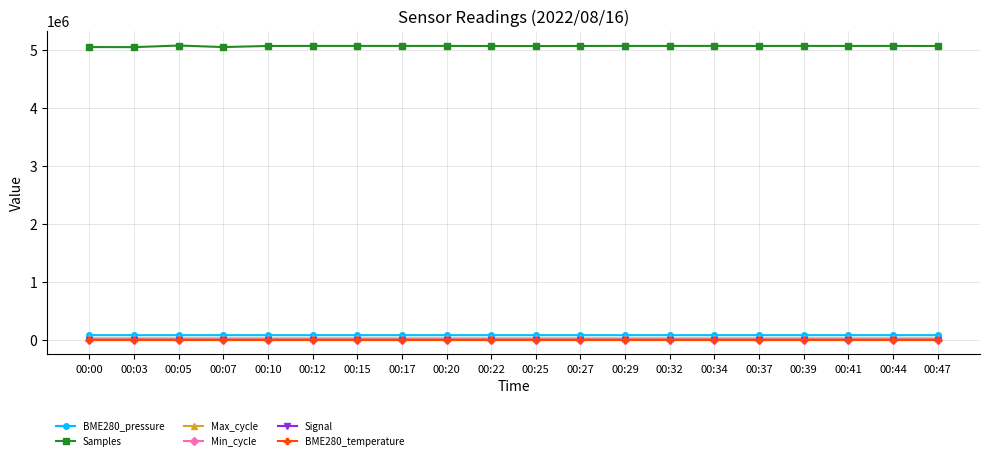

At how many categories does at least one series exceed 2846226?

20